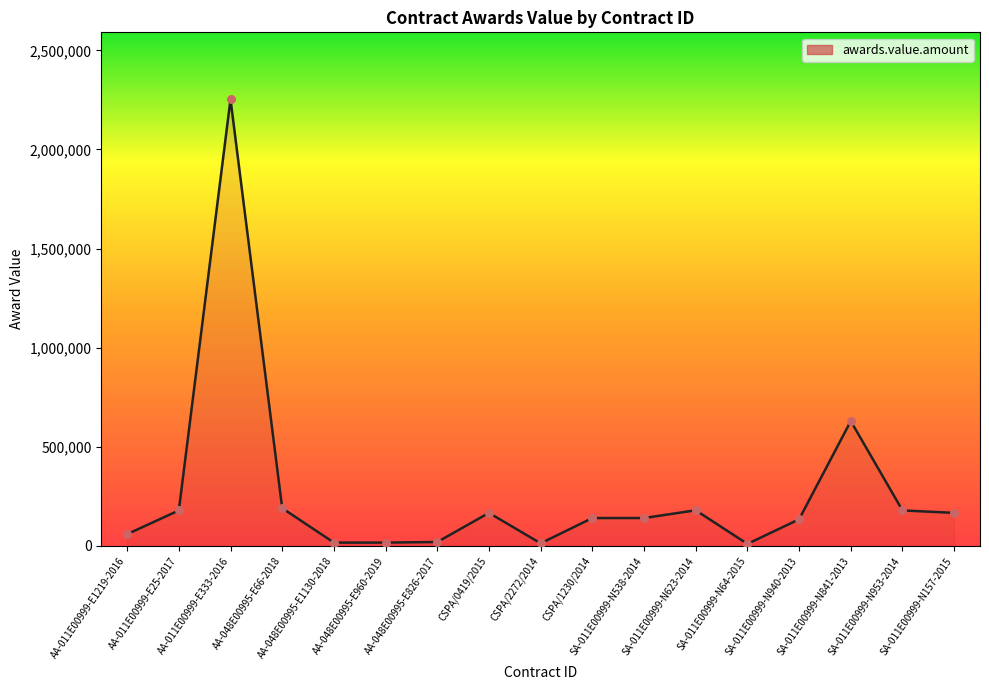

Which has a higher value, AA-011E00999-E25-2017 or AA-048E00995-E826-2017?

AA-011E00999-E25-2017